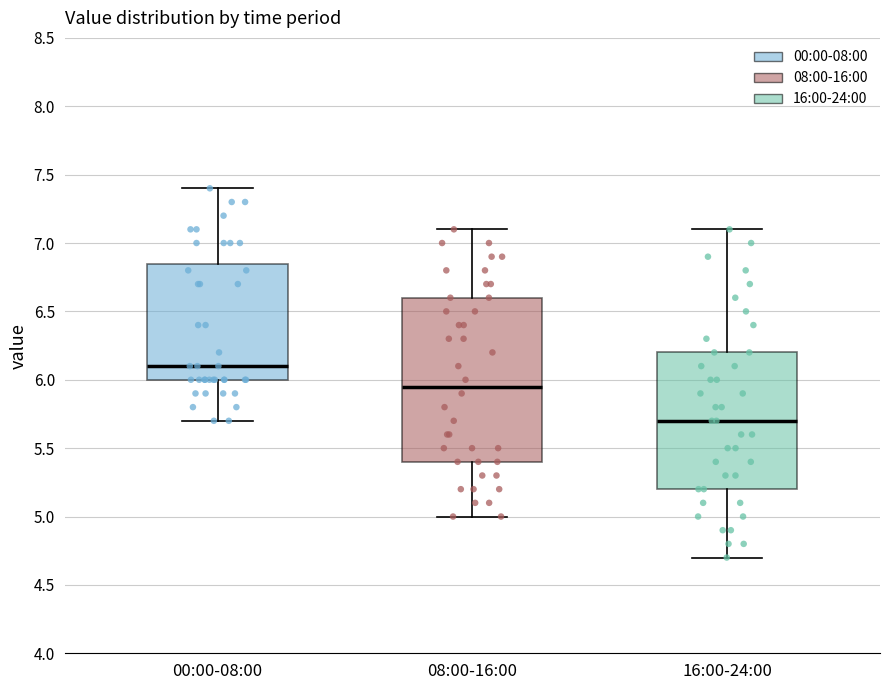

Where is the lower edge of the box for 16:00-24:00 on the y-axis? The values are not printed on the chart, so give them approximately, as read against the axis.

5.20